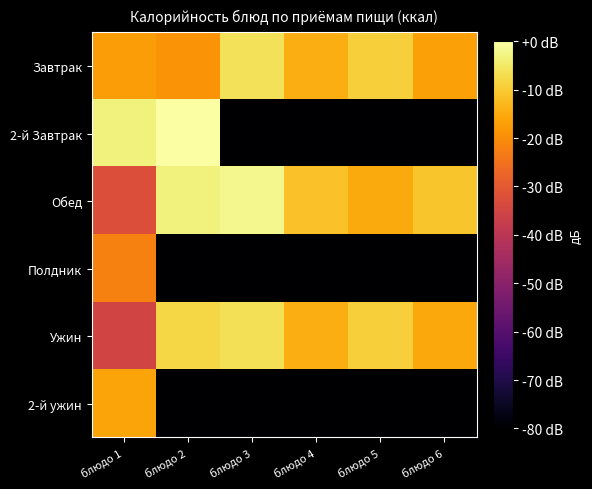

Reading left to right, list all the values displayed in this chart.

Завтрак: блюдо 1=-17.2	блюдо 2=-18.9	блюдо 3=-6.0	блюдо 4=-14.7	блюдо 5=-9.1	блюдо 6=-16.7
2-й Завтрак: блюдо 1=-3.3	блюдо 2=0.0	блюдо 3=-80.0	блюдо 4=-80.0	блюдо 5=-80.0	блюдо 6=-80.0
Обед: блюдо 1=-32.2	блюдо 2=-3.2	блюдо 3=-1.9	блюдо 4=-11.5	блюдо 5=-15.1	блюдо 6=-10.9
Полдник: блюдо 1=-22.2	блюдо 2=-80.0	блюдо 3=-80.0	блюдо 4=-80.0	блюдо 5=-80.0	блюдо 6=-80.0
Ужин: блюдо 1=-35.0	блюдо 2=-8.1	блюдо 3=-6.5	блюдо 4=-14.5	блюдо 5=-9.1	блюдо 6=-15.3
2-й ужин: блюдо 1=-16.0	блюдо 2=-80.0	блюдо 3=-80.0	блюдо 4=-80.0	блюдо 5=-80.0	блюдо 6=-80.0